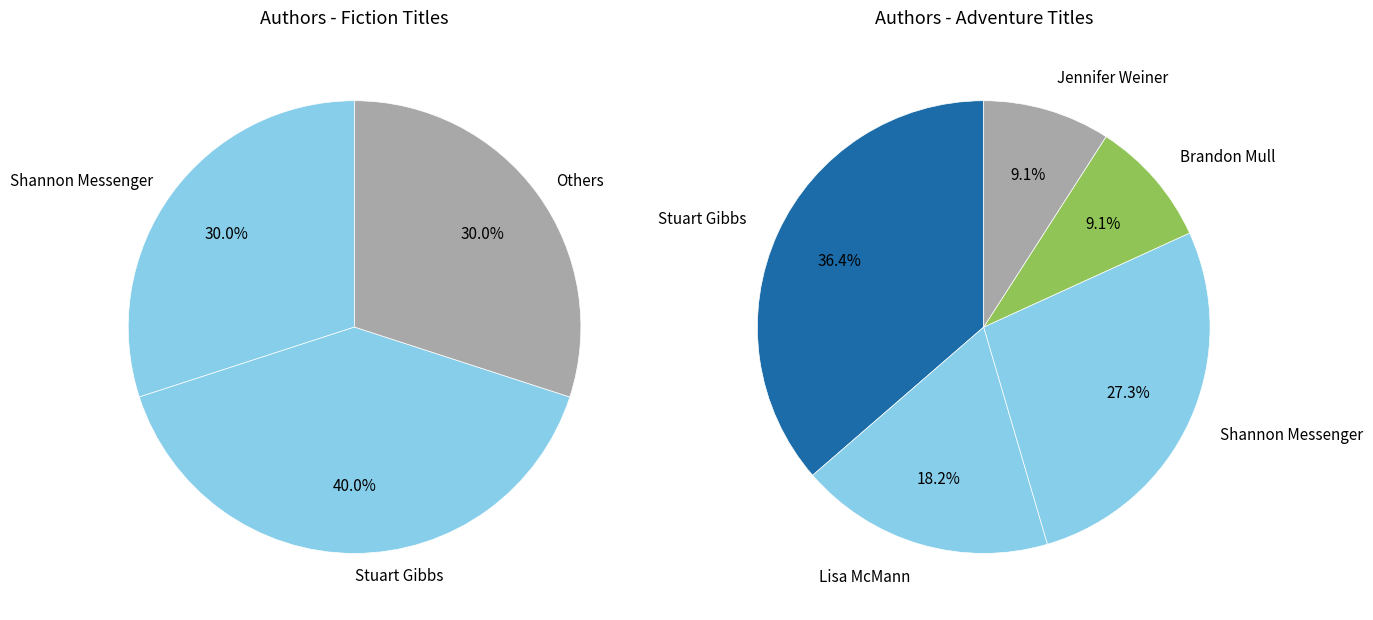

The Shannon Messenger (400319412) slice represents 22% of the pie. True or false?

False